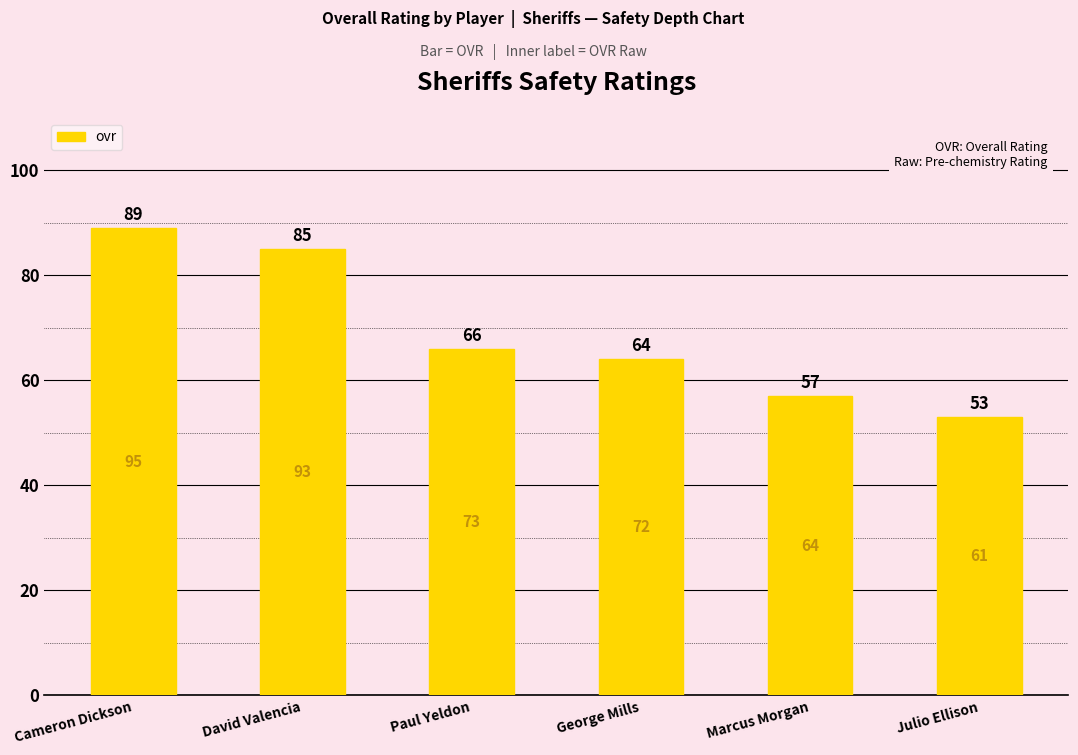

What is the average value?

69